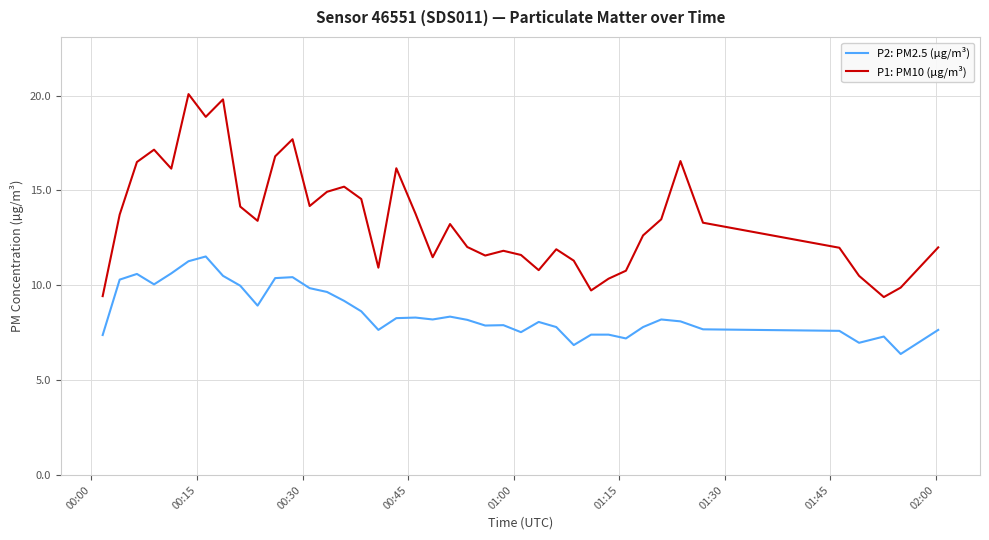

Which series has the largest total across all categories?

P1: PM10 (µg/m³)